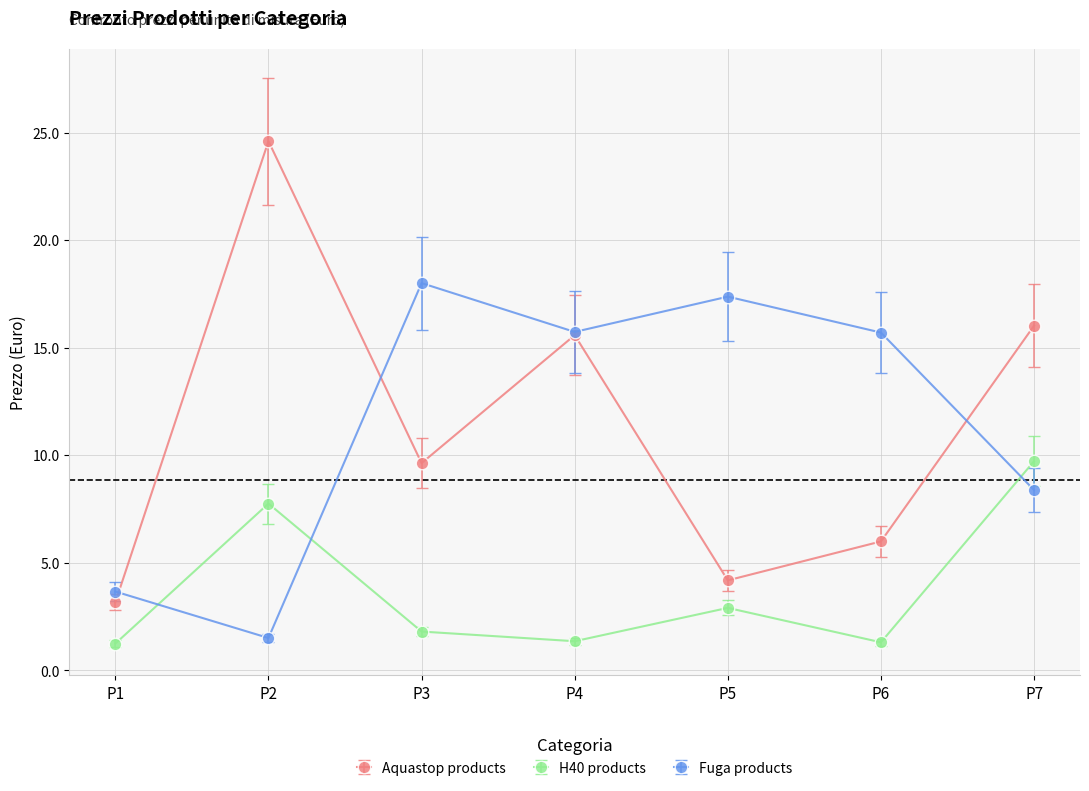

True or false: Fuga products and H40 products intersect in this chart.

True